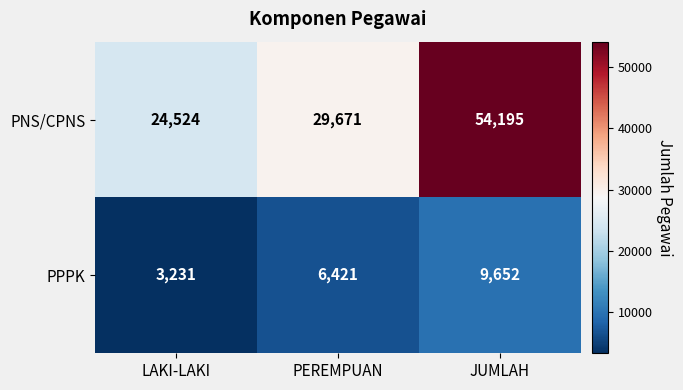

At which label is PPPK closest to 6441?

PEREMPUAN